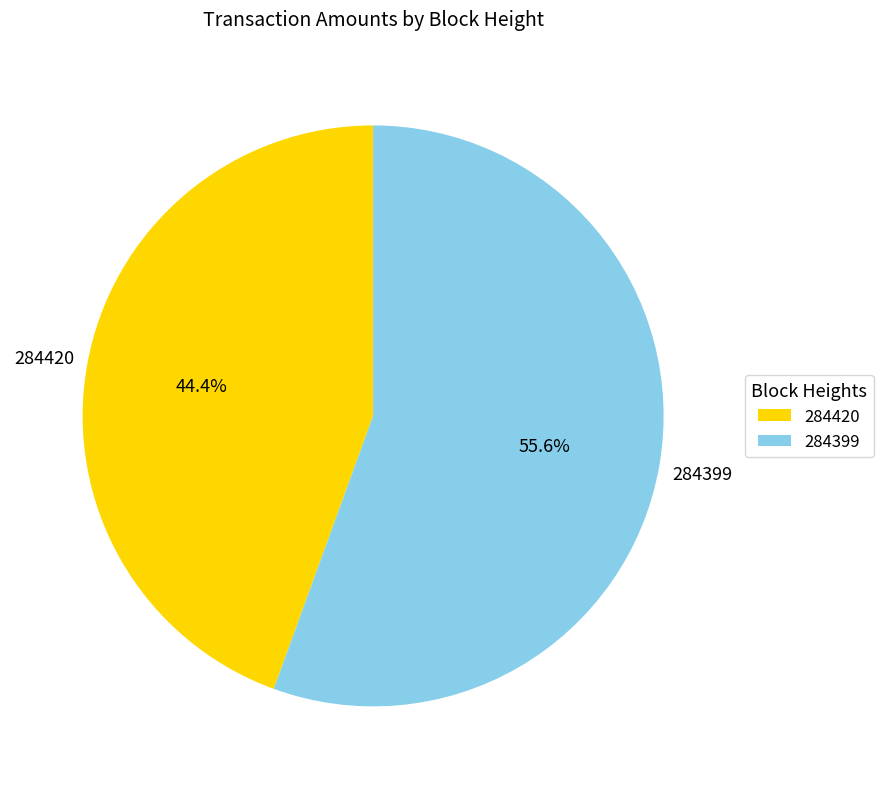

To the nearest percent, what is the average slice percentage?

50%